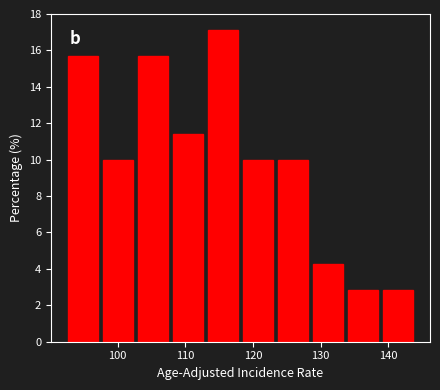

What is the height of the bar covering 134 to 139 on the x-axis? Neither the bar edges nor the heights are printed on the chart, so give them approximately, as read against the axes.

2.8